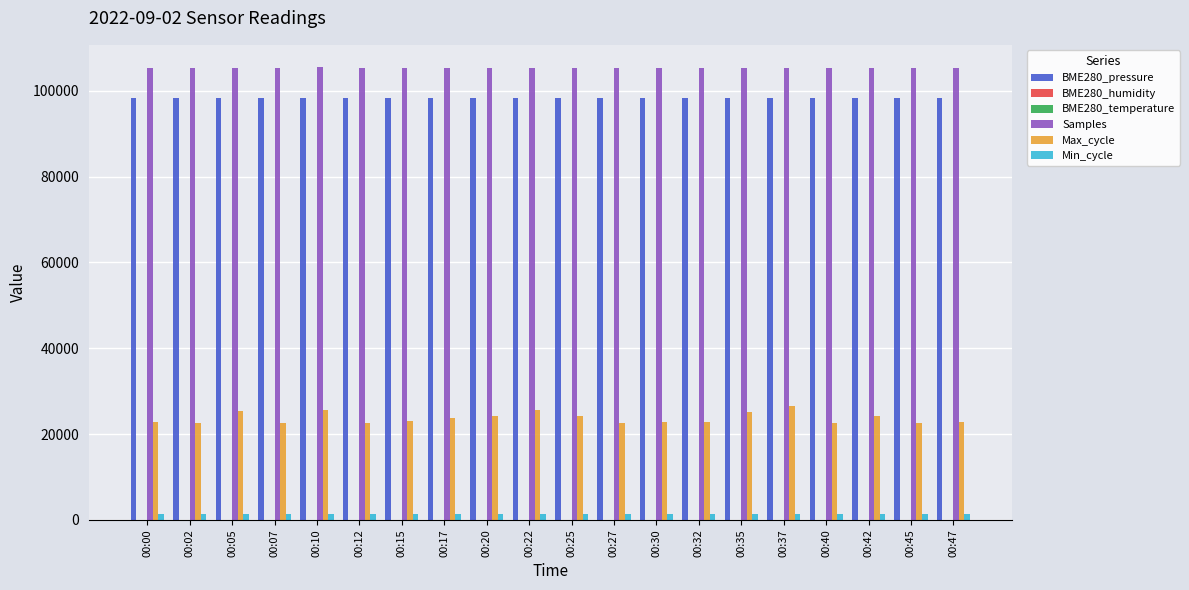

What is the maximum value for Max_cycle?

26621.0